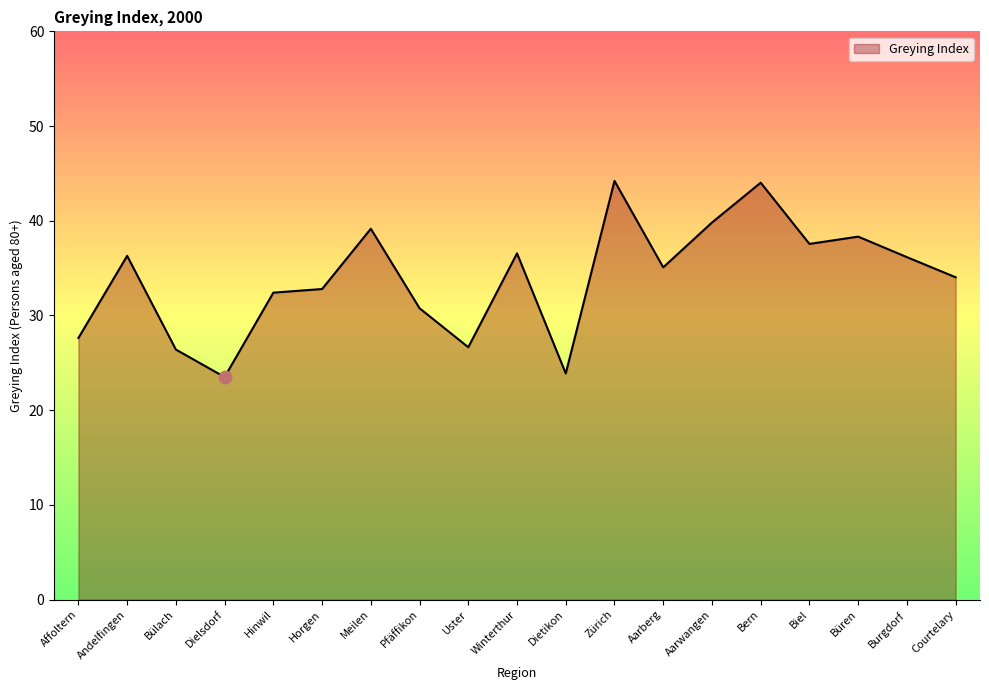

What is the change in value from Meilen to Uster?

-12.5